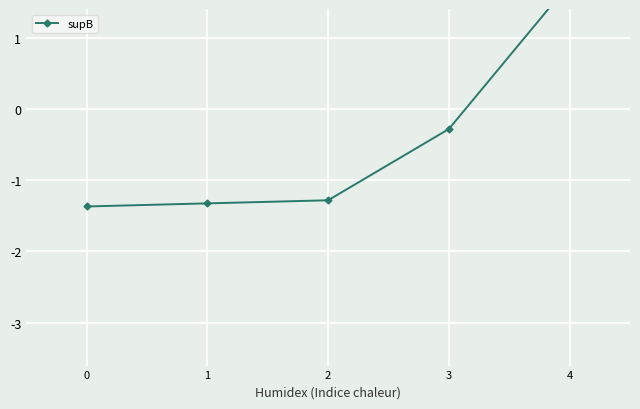

How many distinct data groups are displayed?

1